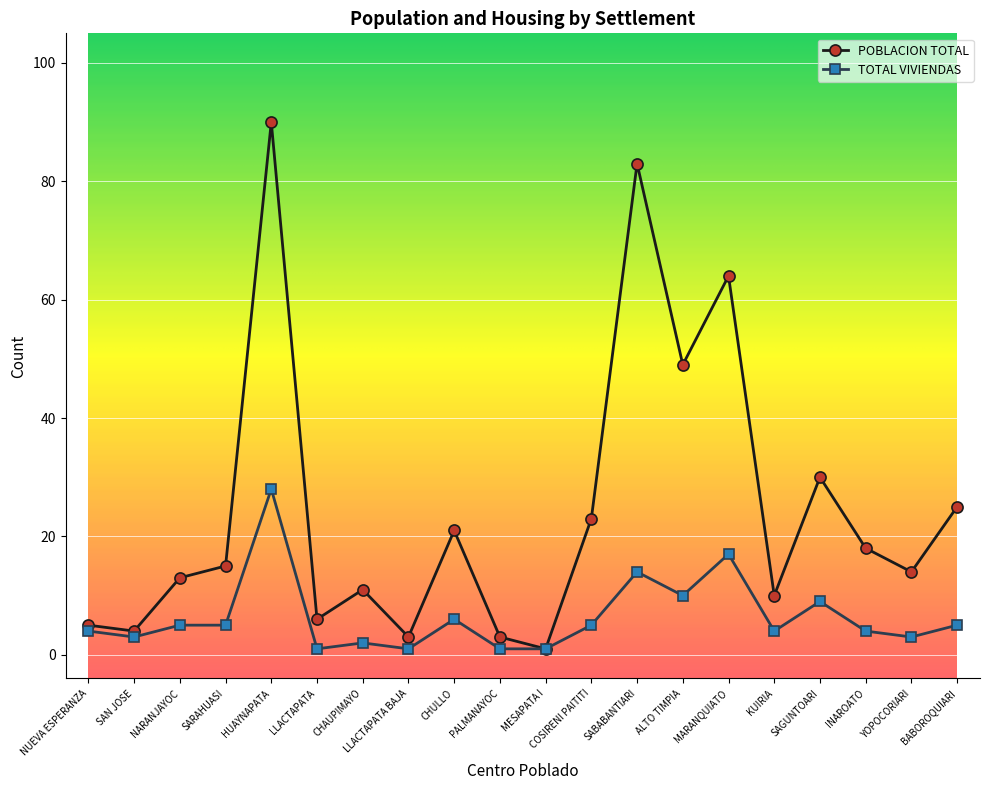

What is the greatest value displayed?

90